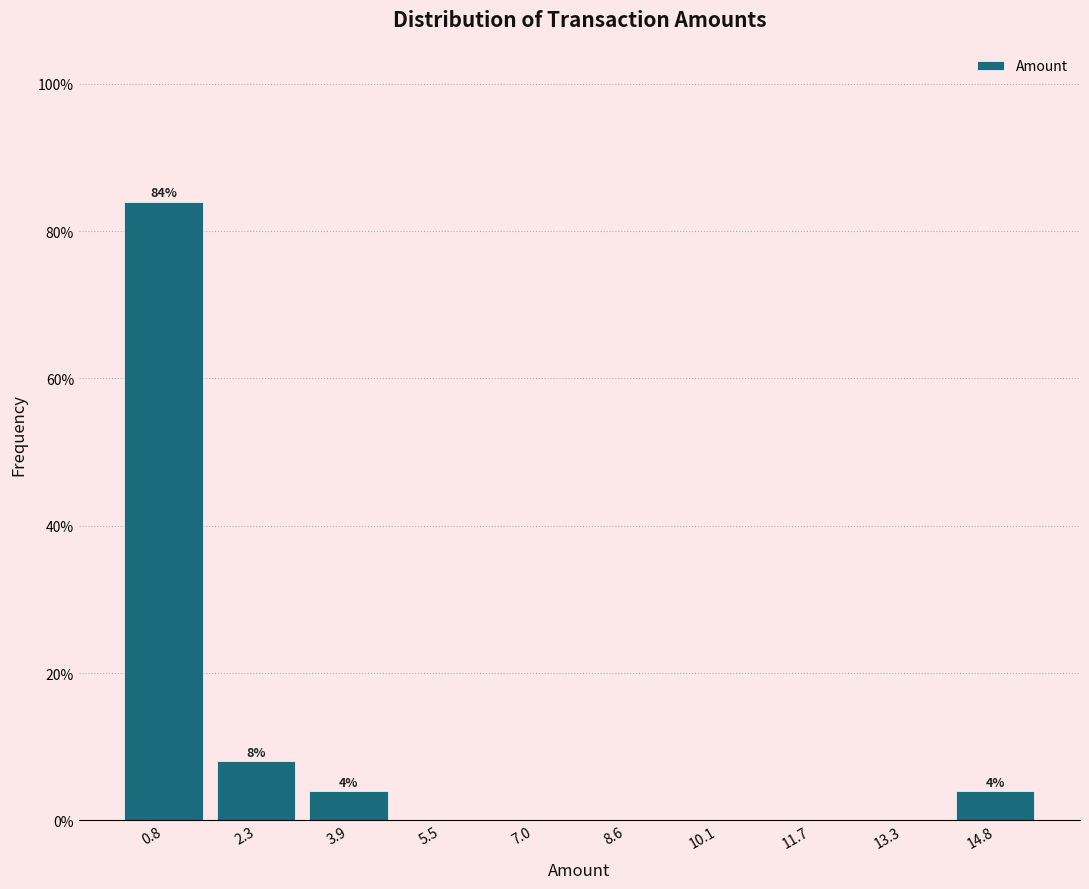

Over which range of the x-axis is the bar tallest?

0.0 to 1.6